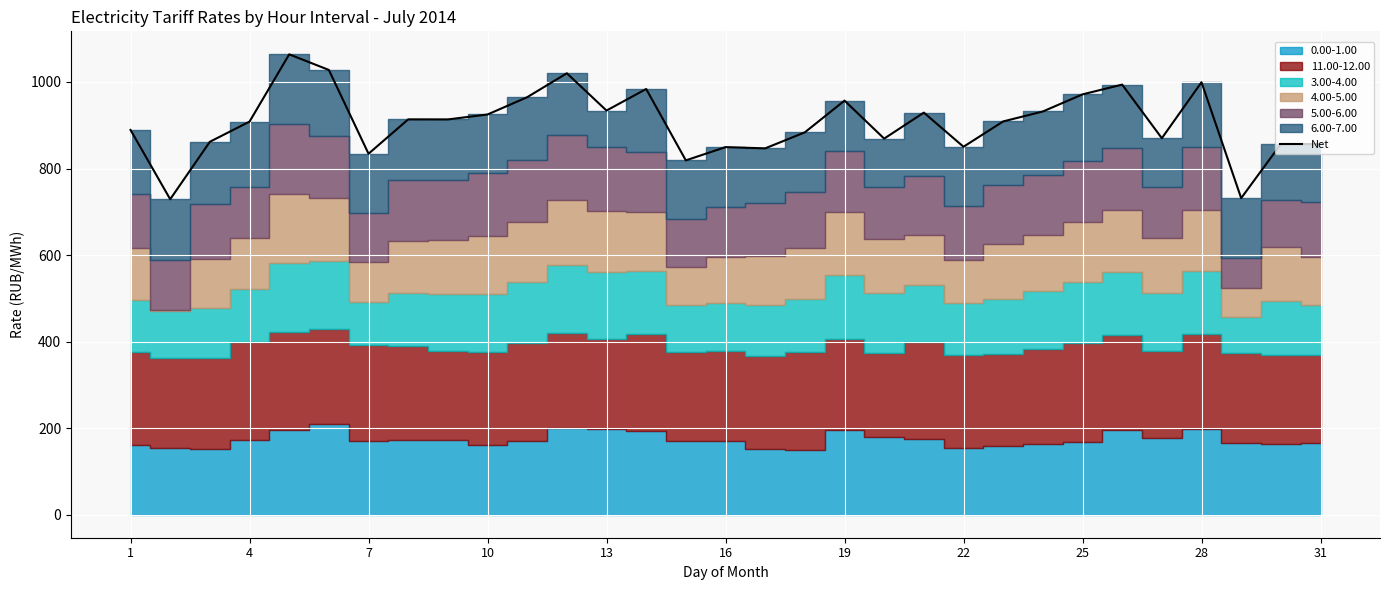

What is the highest value of the Net series?

1063.8